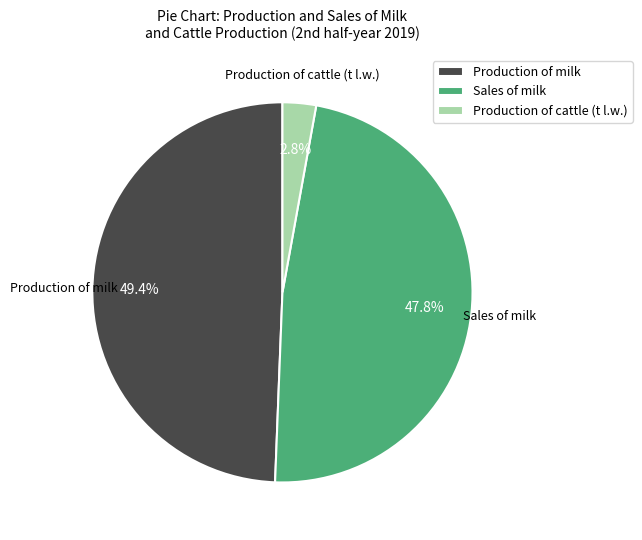

Count the number of slices in the pie.

3